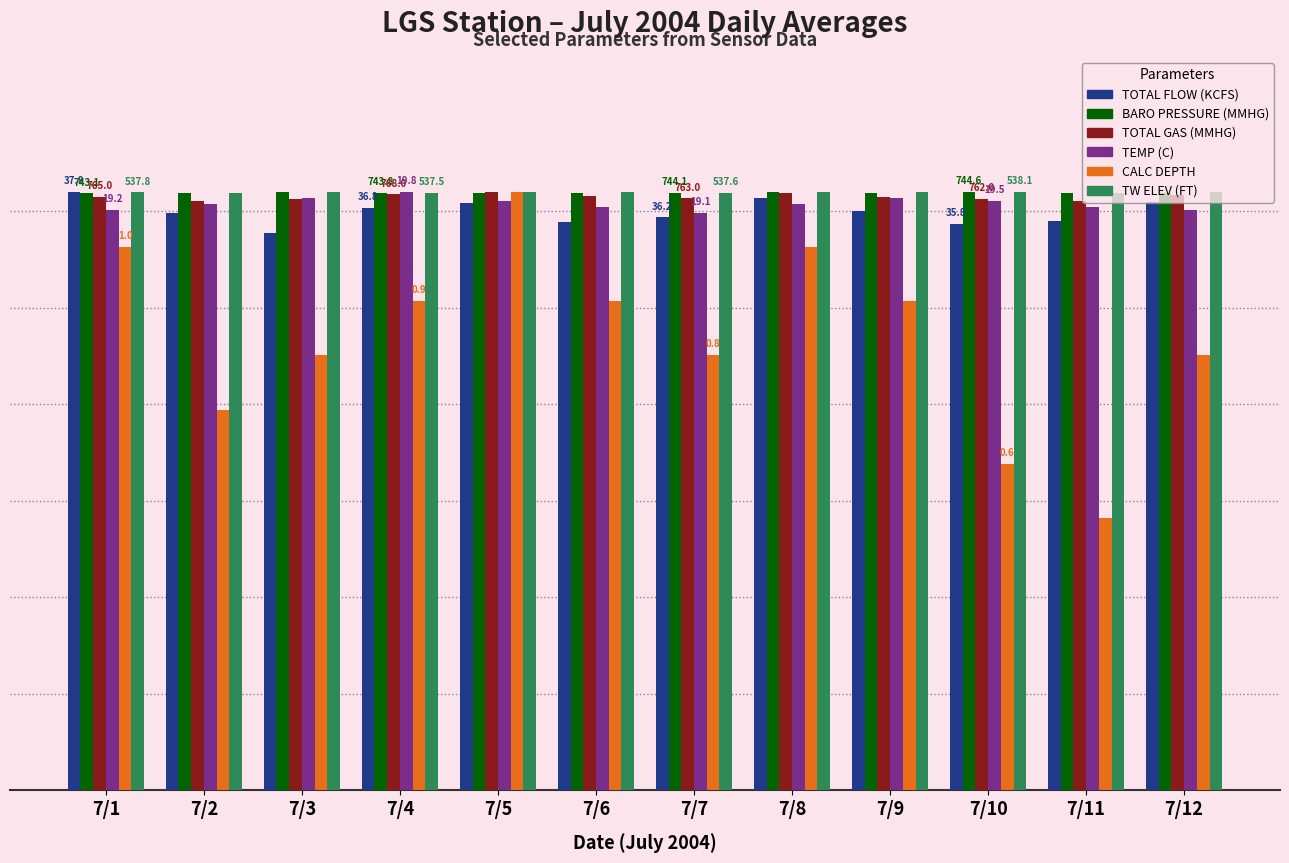

What are all the series names shown in the legend?

TOTAL FLOW (KCFS), BARO PRESSURE (MMHG), TOTAL GAS (MMHG), TEMP (C), CALC DEPTH, TW ELEV (FT)